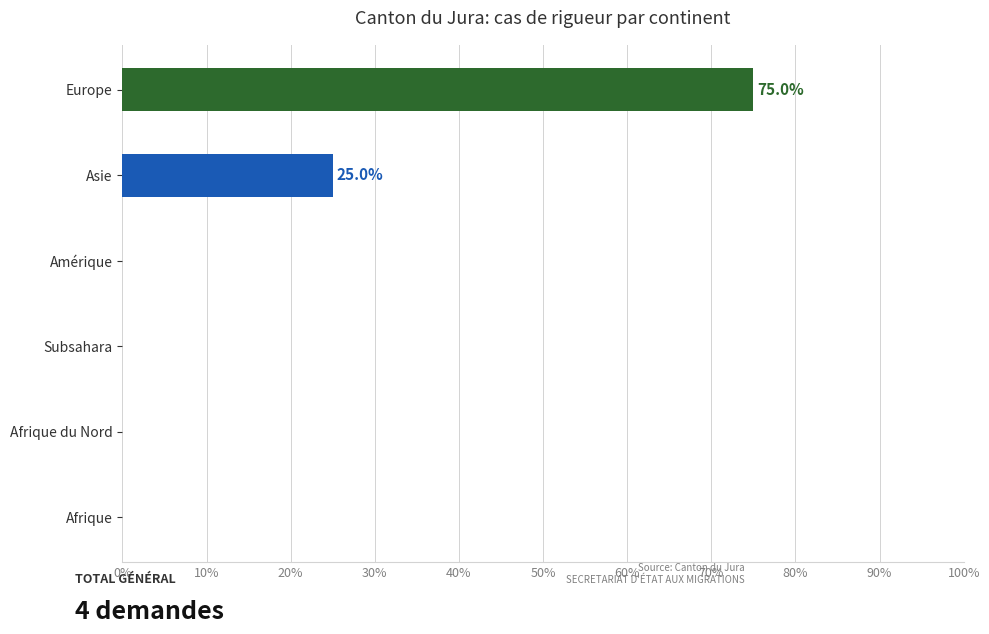

What is the sum of the values at Asie and Afrique du Nord?

25